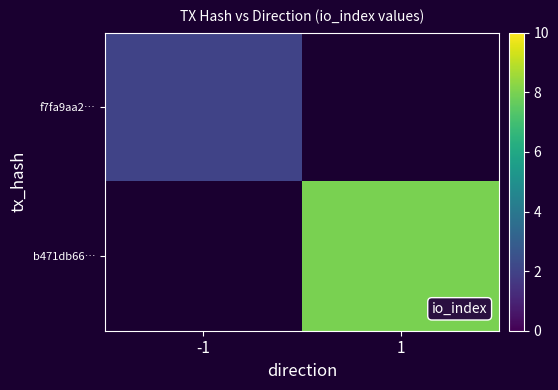

How many distinct data groups are displayed?

2